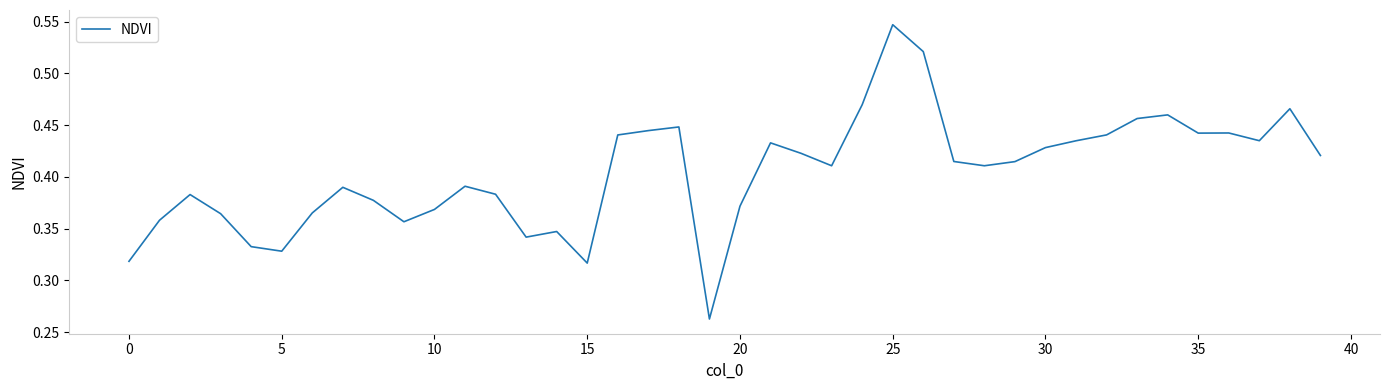

Does the chart display data point markers on the line(s)?

No